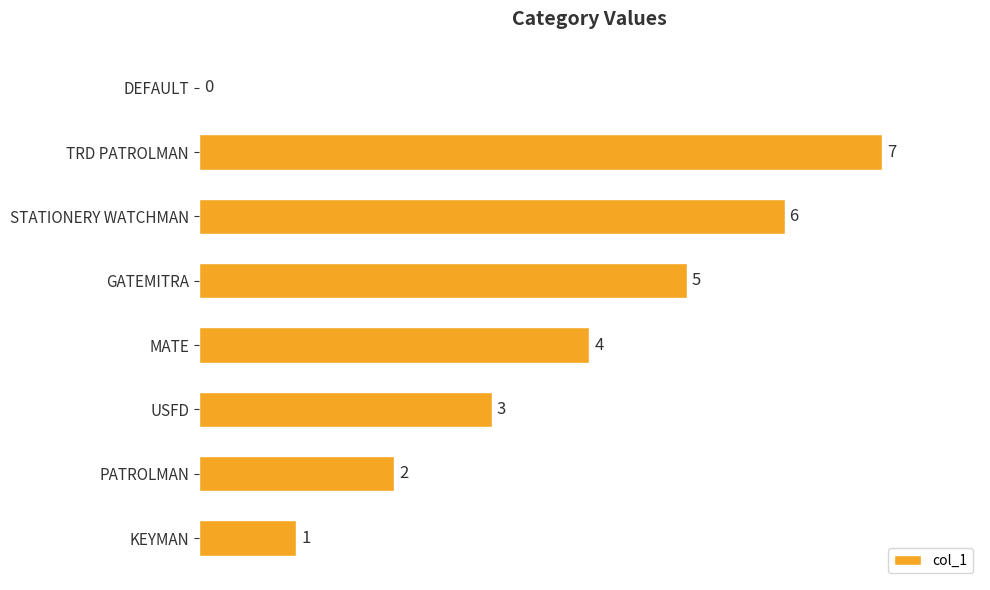

What is the sum of the values at USFD and TRD PATROLMAN?

10